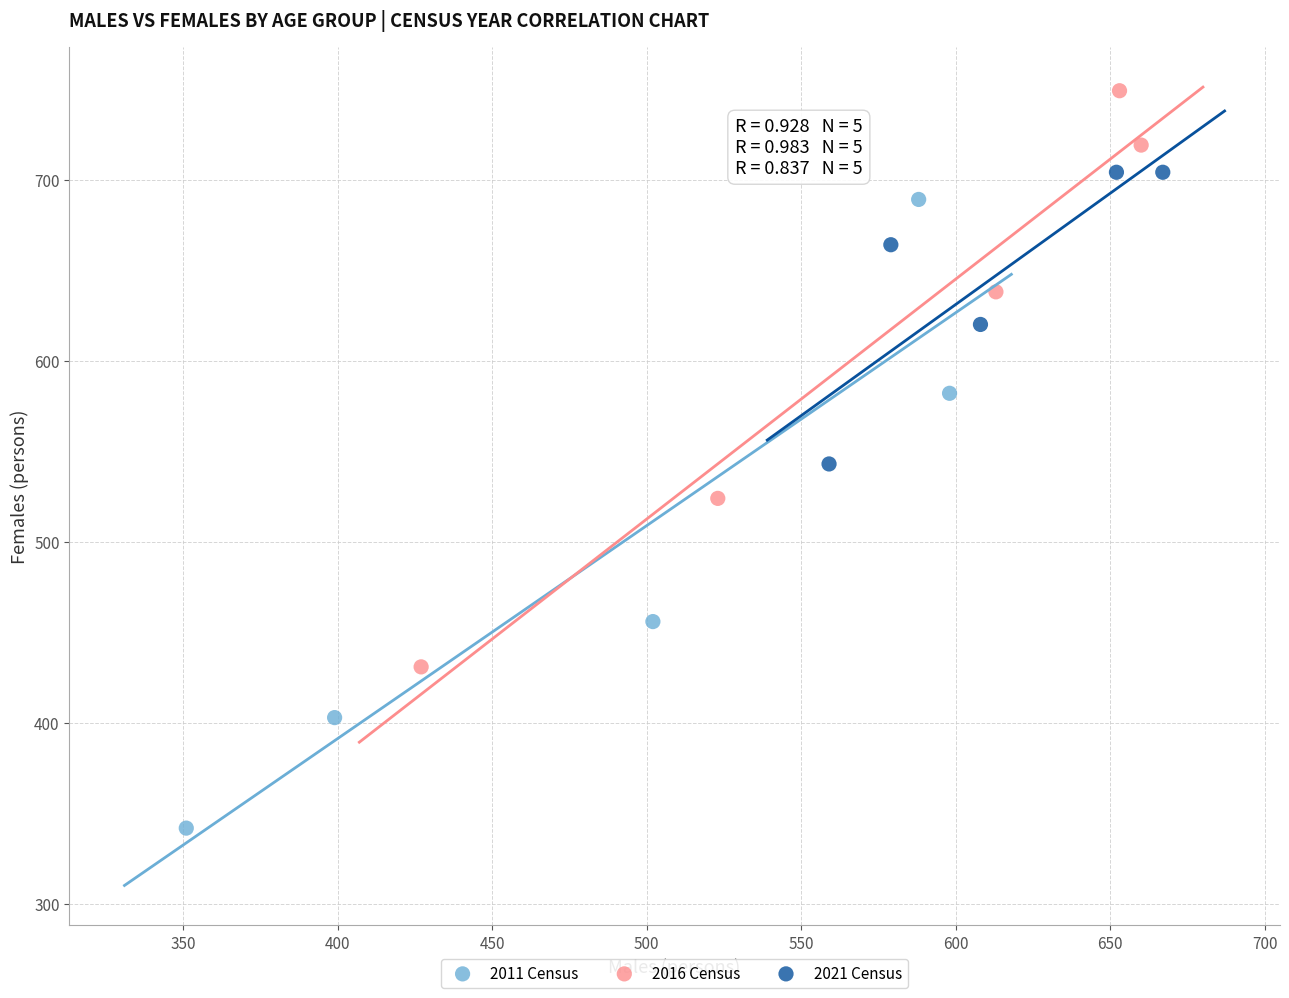

Which series contains the highest Y value?

2016 Census